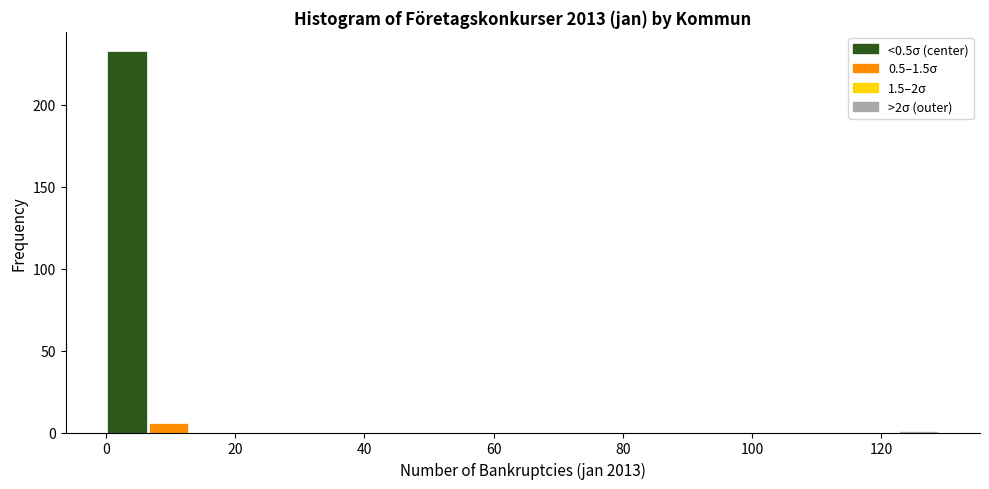

Read against the x-axis, roughly where is the centre of the tallest bar?

4